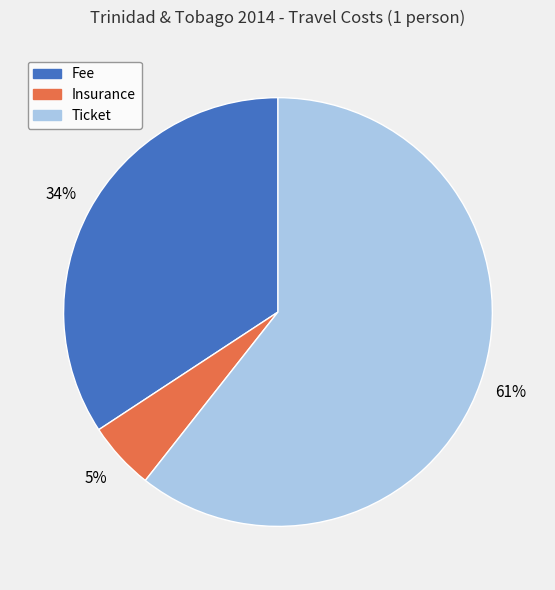

To the nearest percent, what is the average slice percentage?

33%